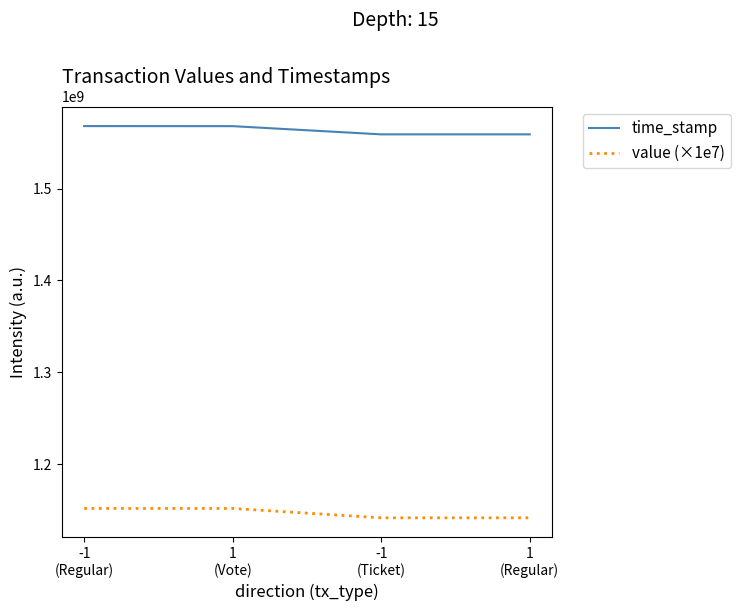

The time_stamp series shows 2418839539.4 at -1
(Ticket). True or false?

False